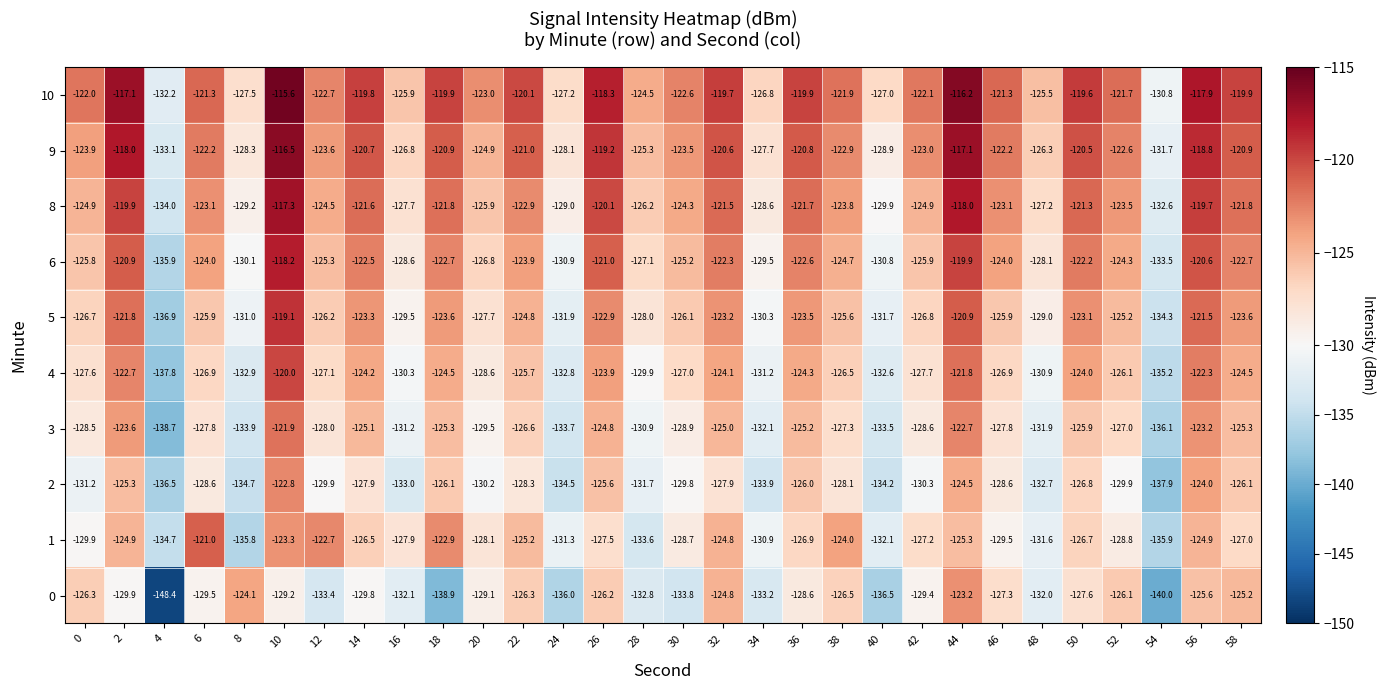

The value of 10 at 4 is -132.2. True or false?

True